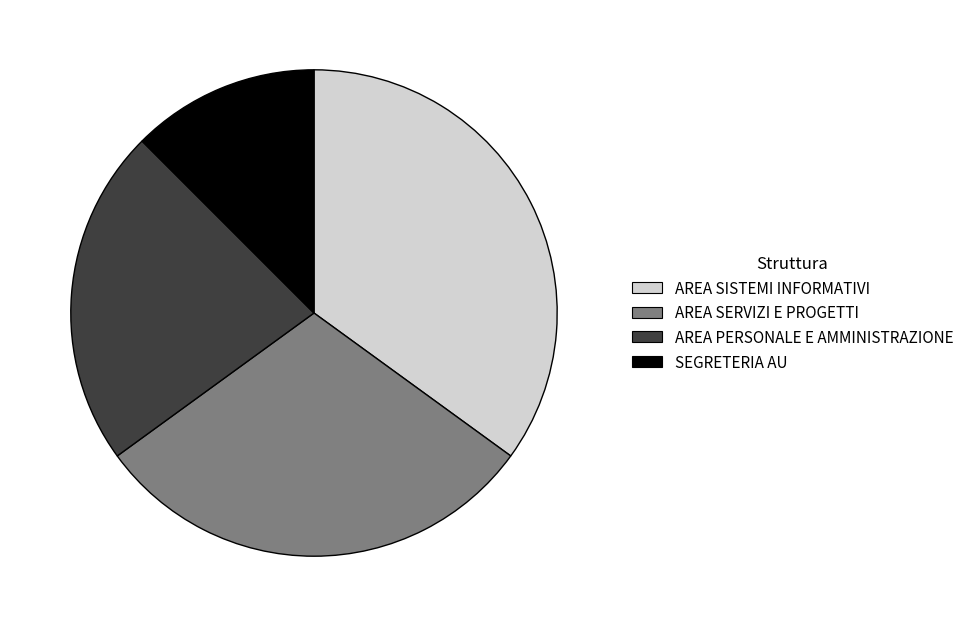

Which category has the biggest portion of the pie?

AREA SISTEMI INFORMATIVI